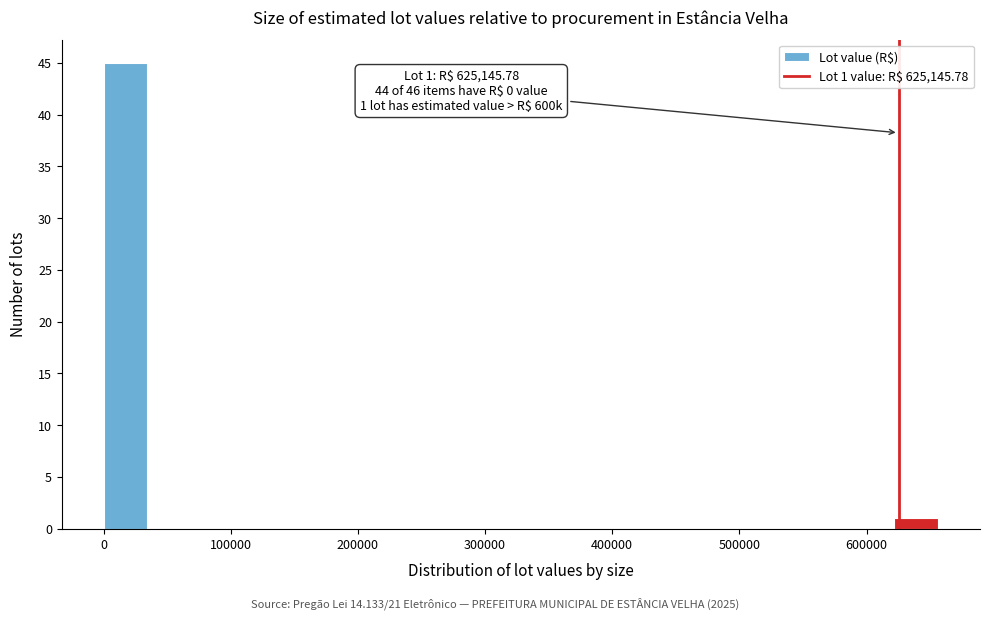

Around what value on the x-axis is the tallest bar? Give the approximate position of its centre, as read against the axis.

20000